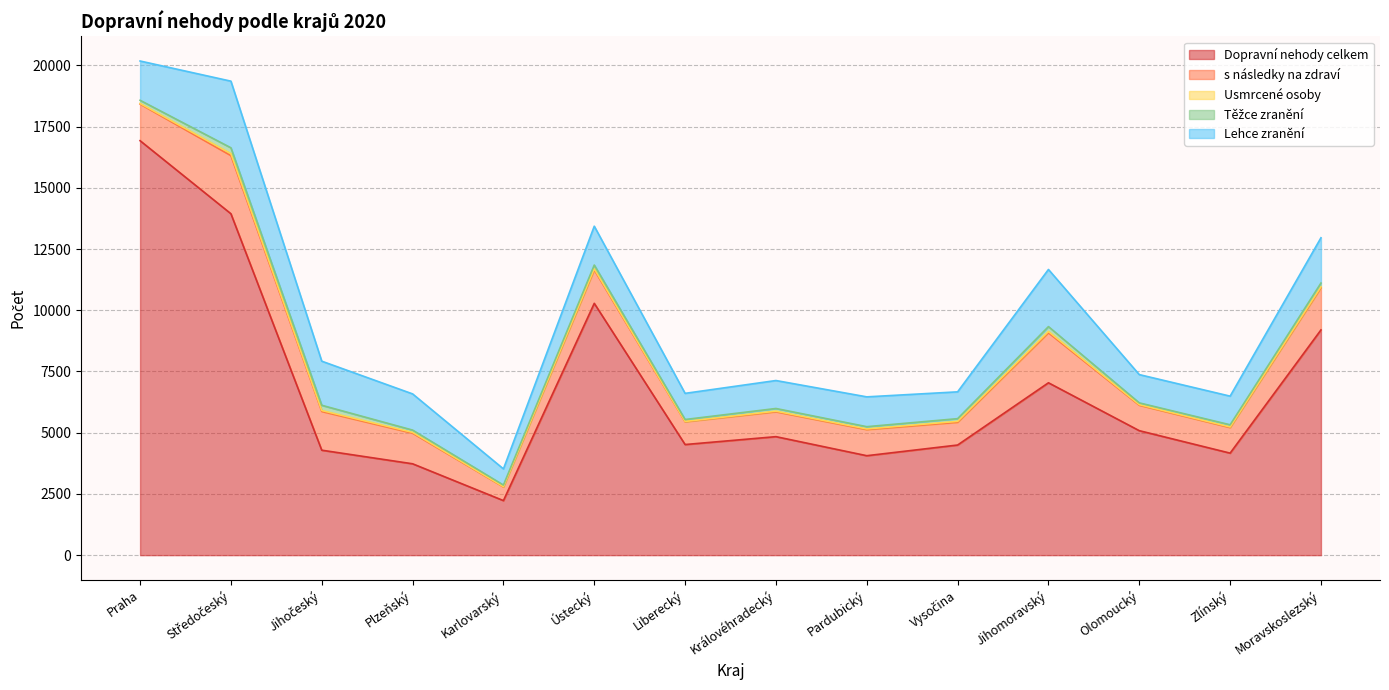

What is the label of the 6th point from the right?

Pardubický